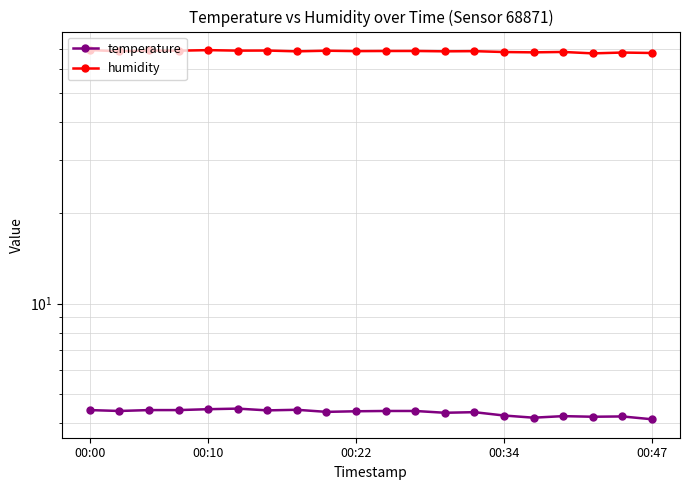

How many lines are shown in the chart?

2